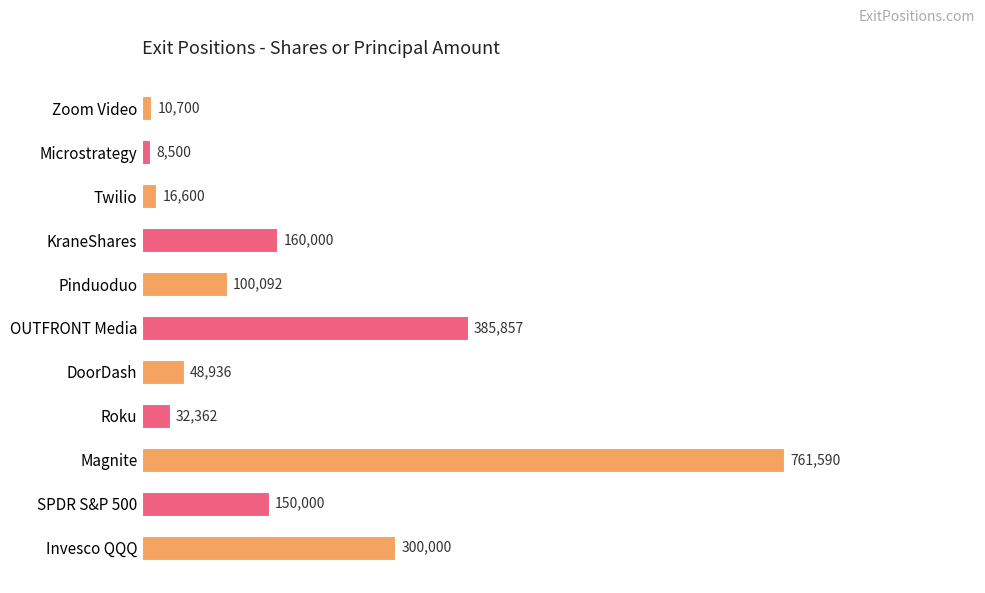

What is the change in value from Zoom Video to Twilio?

+5900